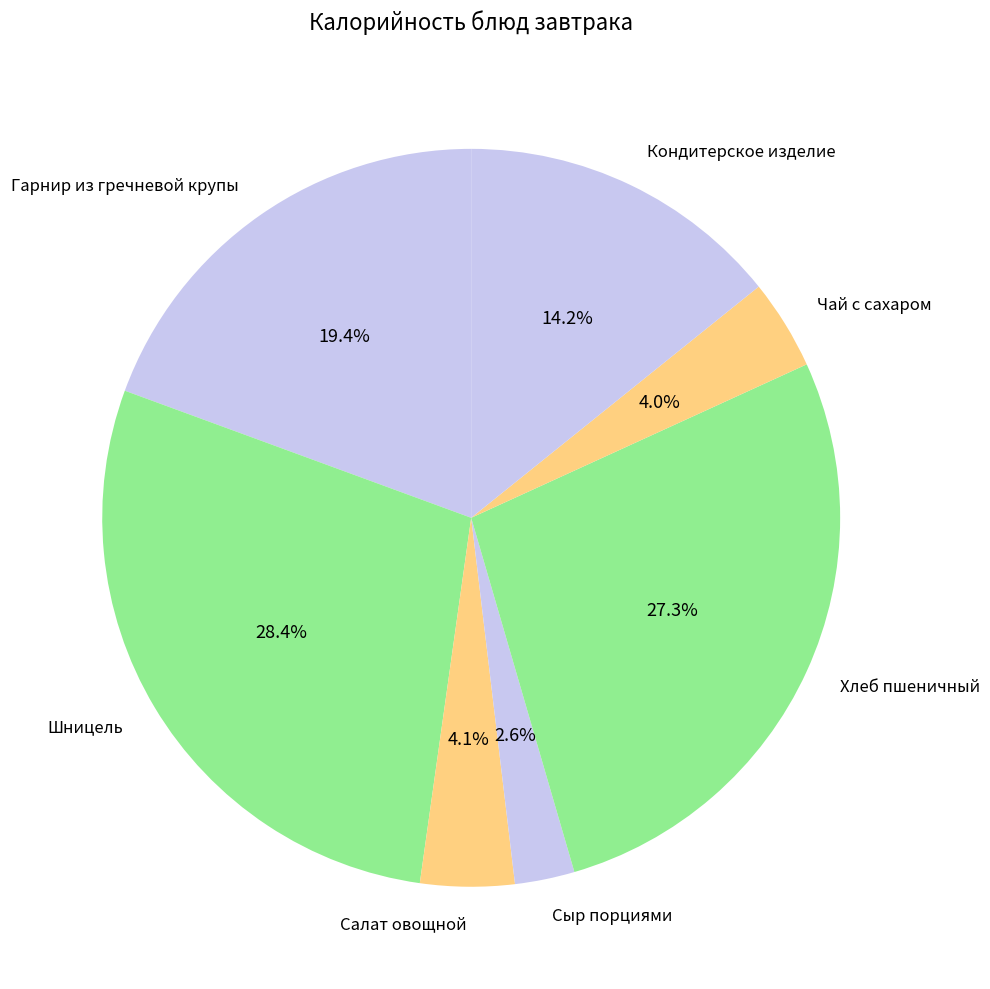

How many slices are in this pie chart?

7